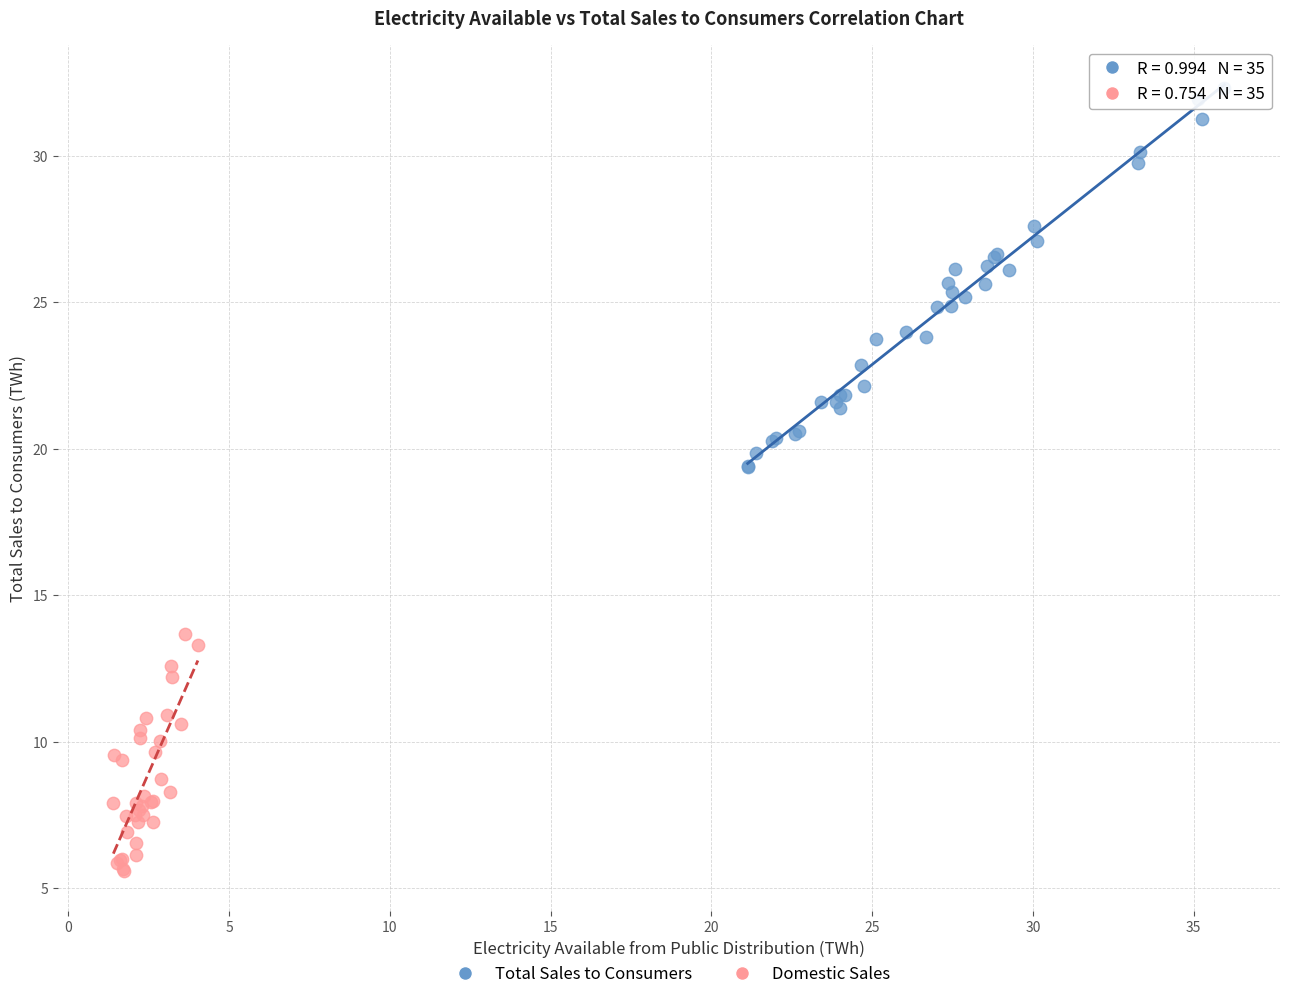

Which series reaches the minimum Y coordinate?

Domestic Sales